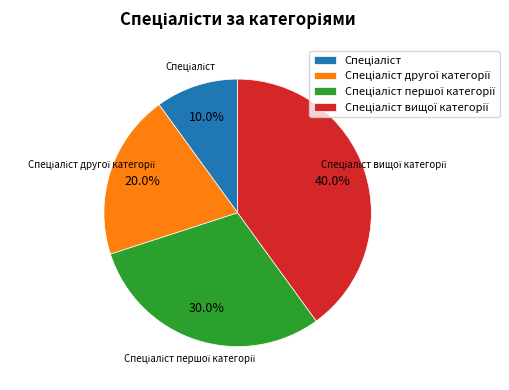

Is there a majority slice in this chart?

No